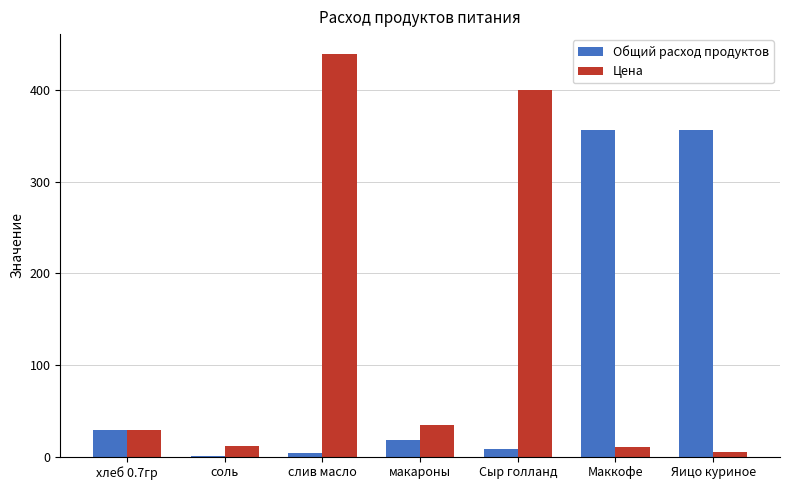

The value of Общий расход продуктов at макароны is 17.8. True or false?

True